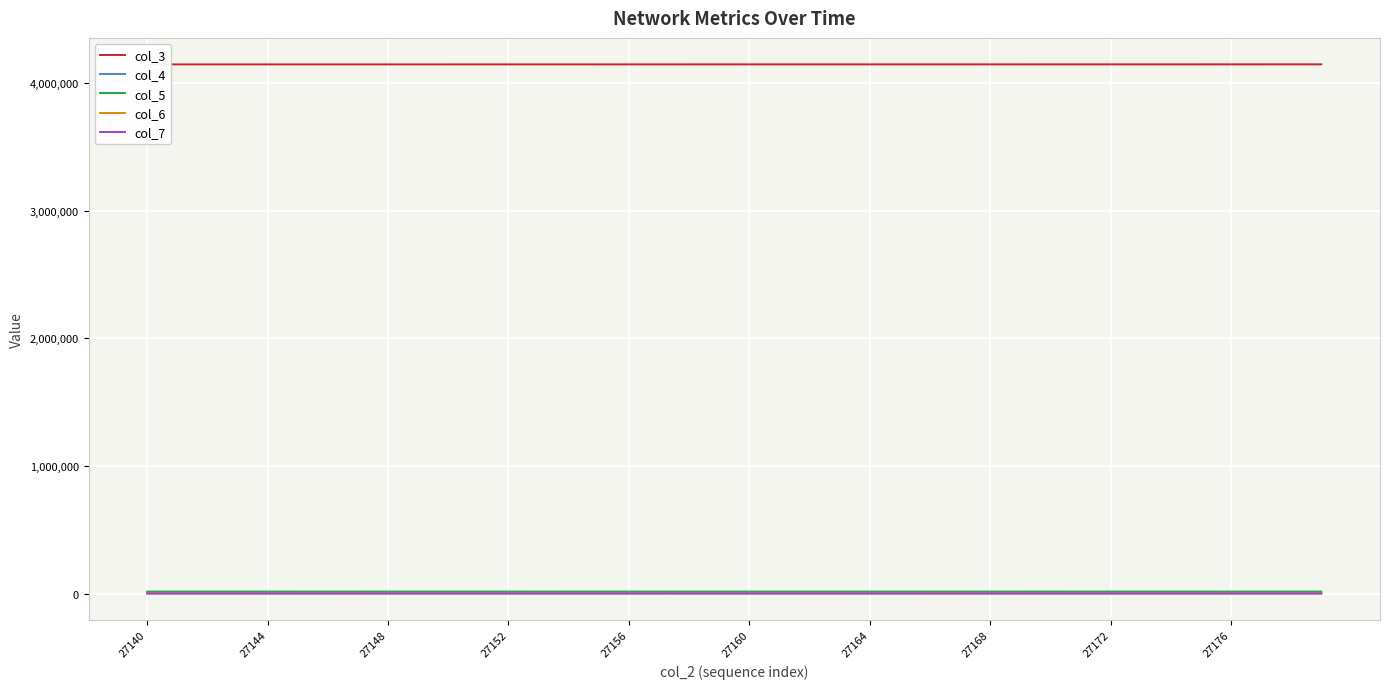

How many lines are shown in the chart?

5